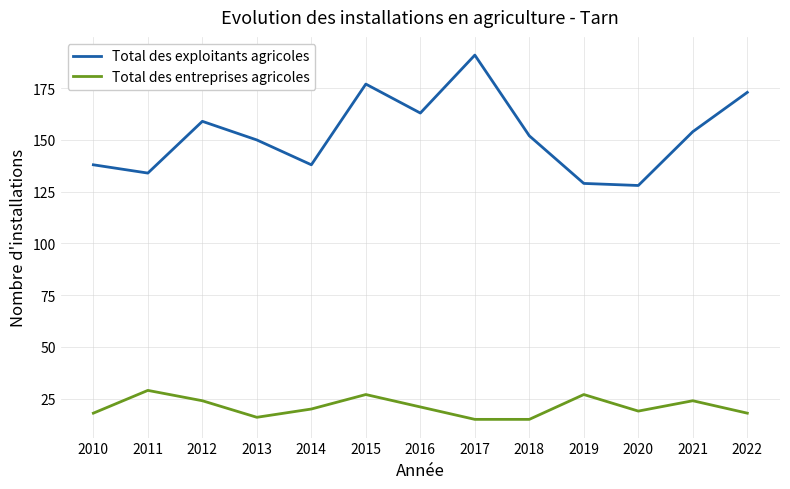

What is the difference between the maximum and minimum values in the Total des exploitants agricoles series?

63